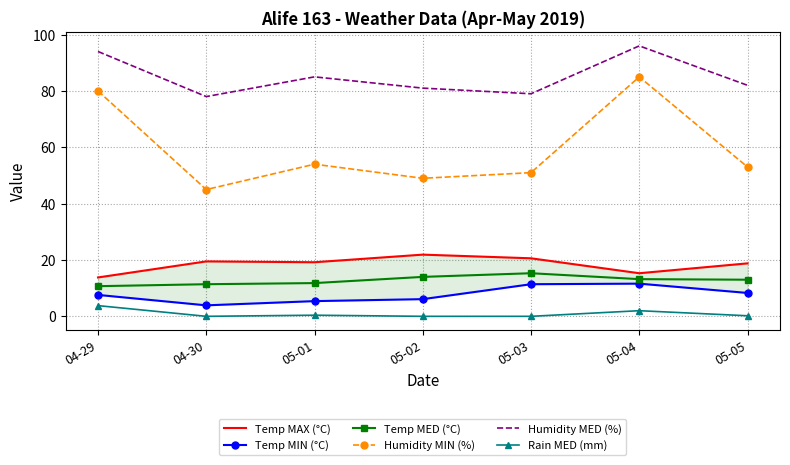

What is the difference between the second highest and second lowest values in the Temp MED (°C) series?

2.6